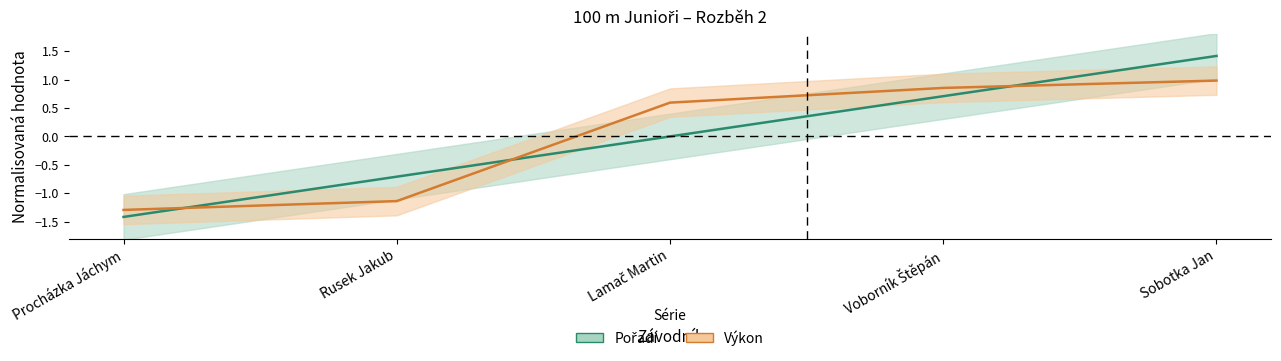

Is it true that Pořadí equals 0.7 at Voborník Štěpán?

True